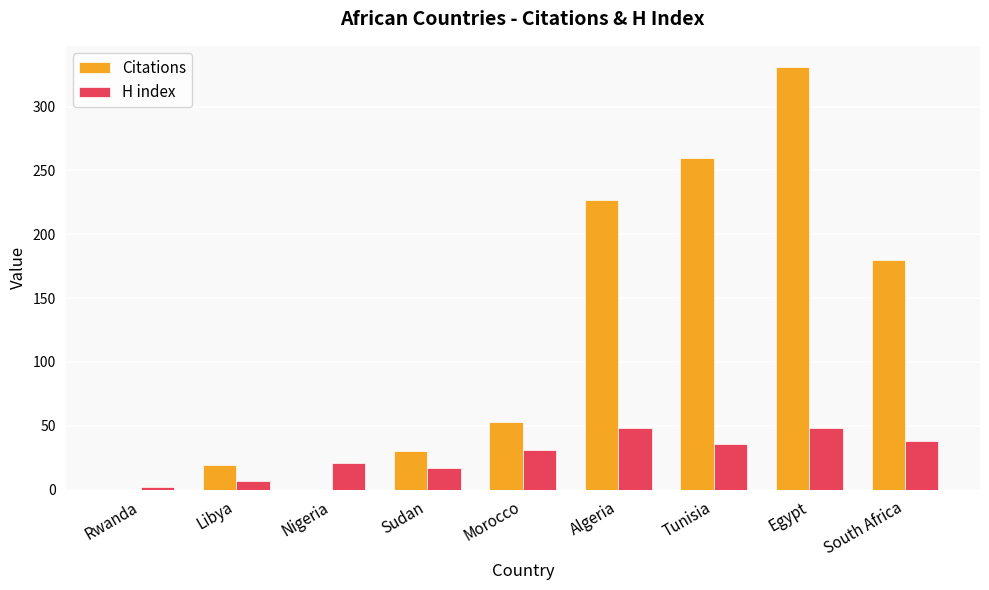

What is the sum of all Citations values?

1100